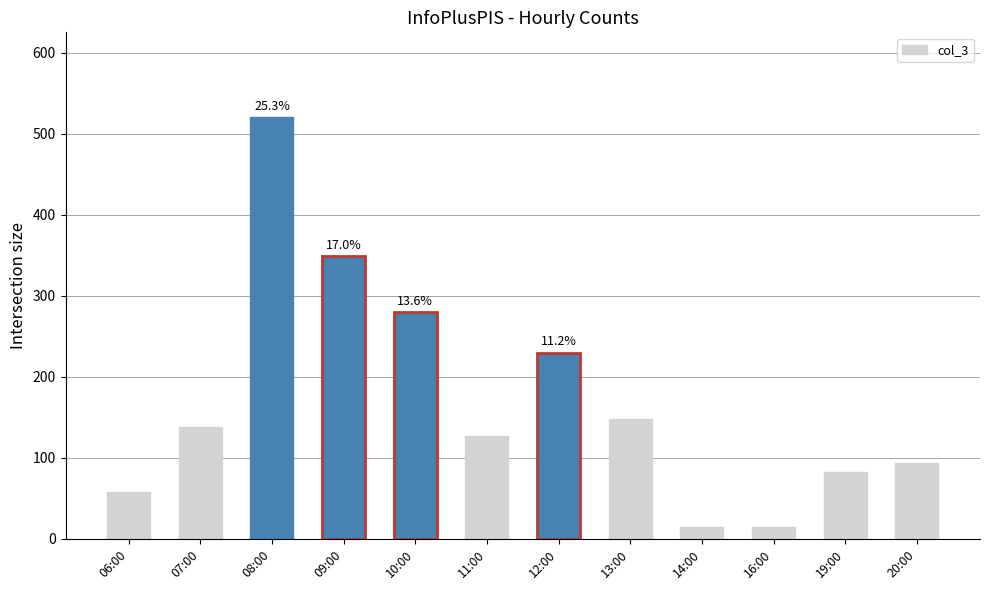

What is the label of the 7th bar from the right?

11:00